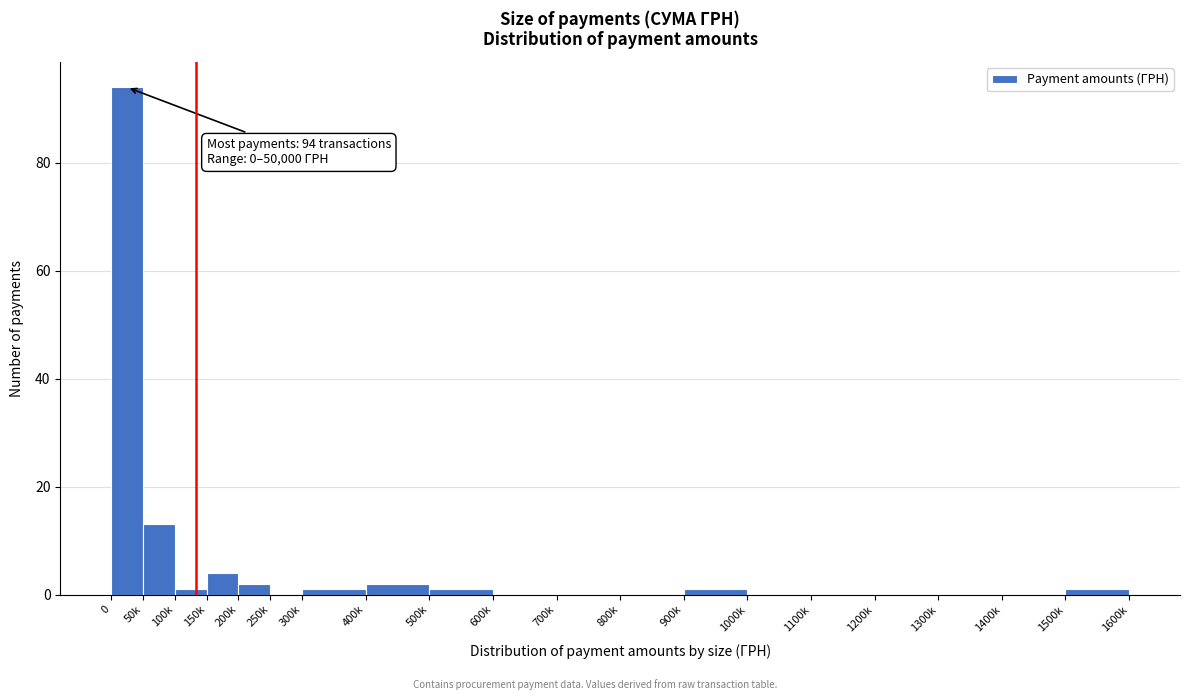

Reading left to right, list all the values displayed in this chart.

0=94	50k=13	100k=1	150k=4	200k=2	250k=0	300k=1	400k=2	500k=1	600k=0	700k=0	800k=0	900k=1	1000k=0	1100k=0	1200k=0	1300k=0	1400k=0	1500k=1